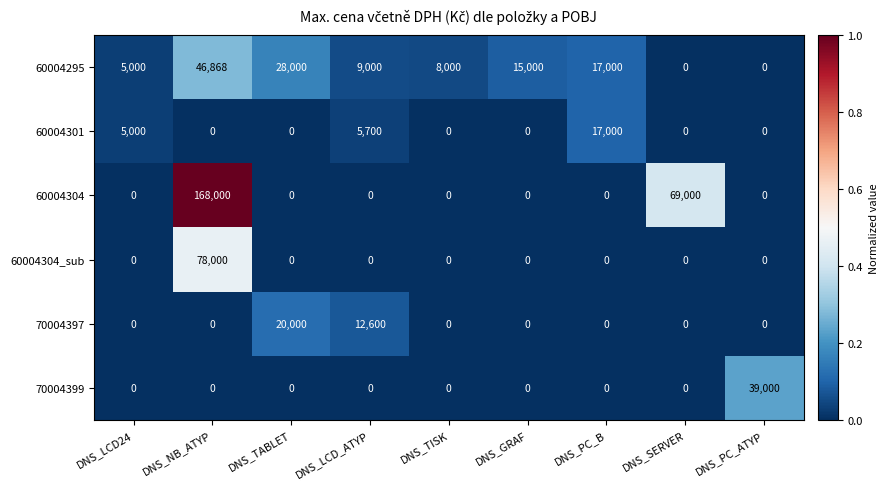

The 60004295 series shows 2333 at DNS_TISK. True or false?

False